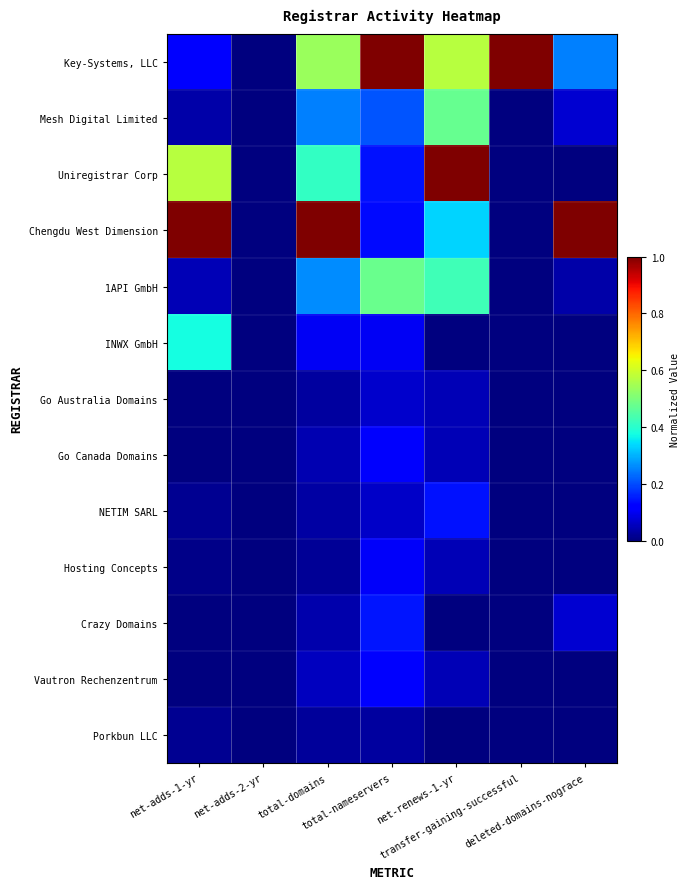

Which series has the largest total across all categories?

Key-Systems, LLC